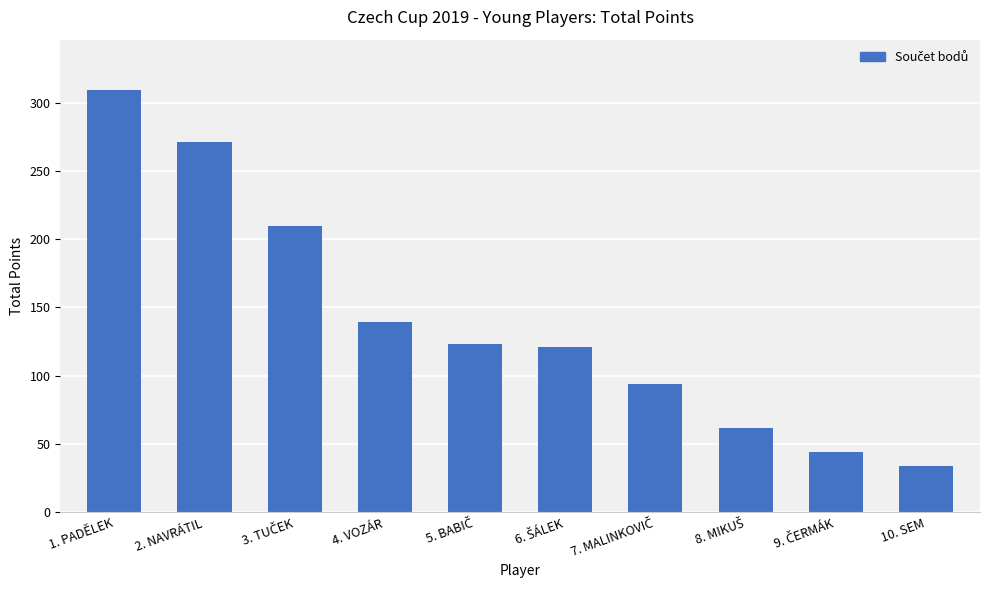

Which label corresponds to the largest value in the chart?

1. PADĚLEK